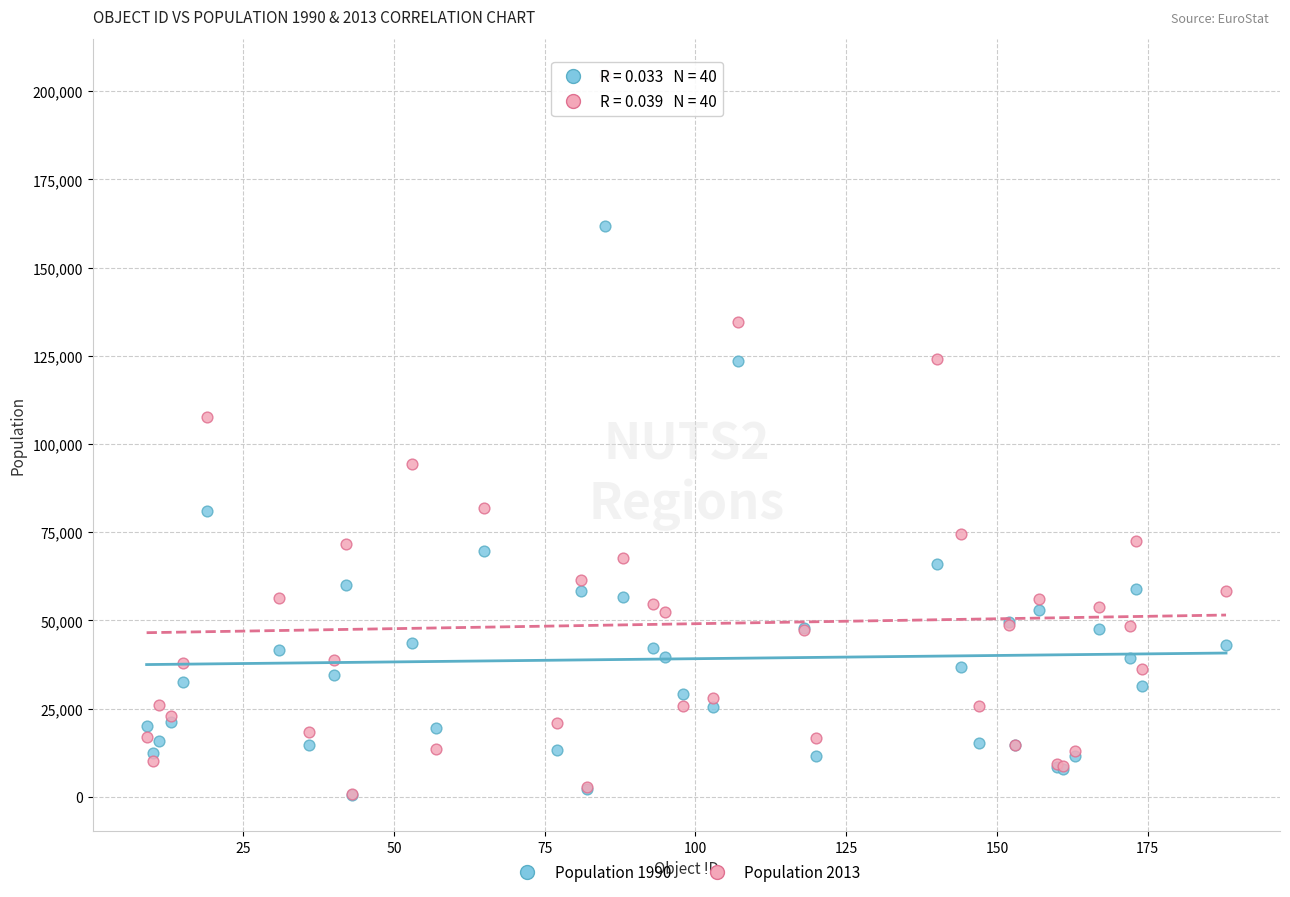

Which series reaches the maximum Y coordinate?

Population 2013